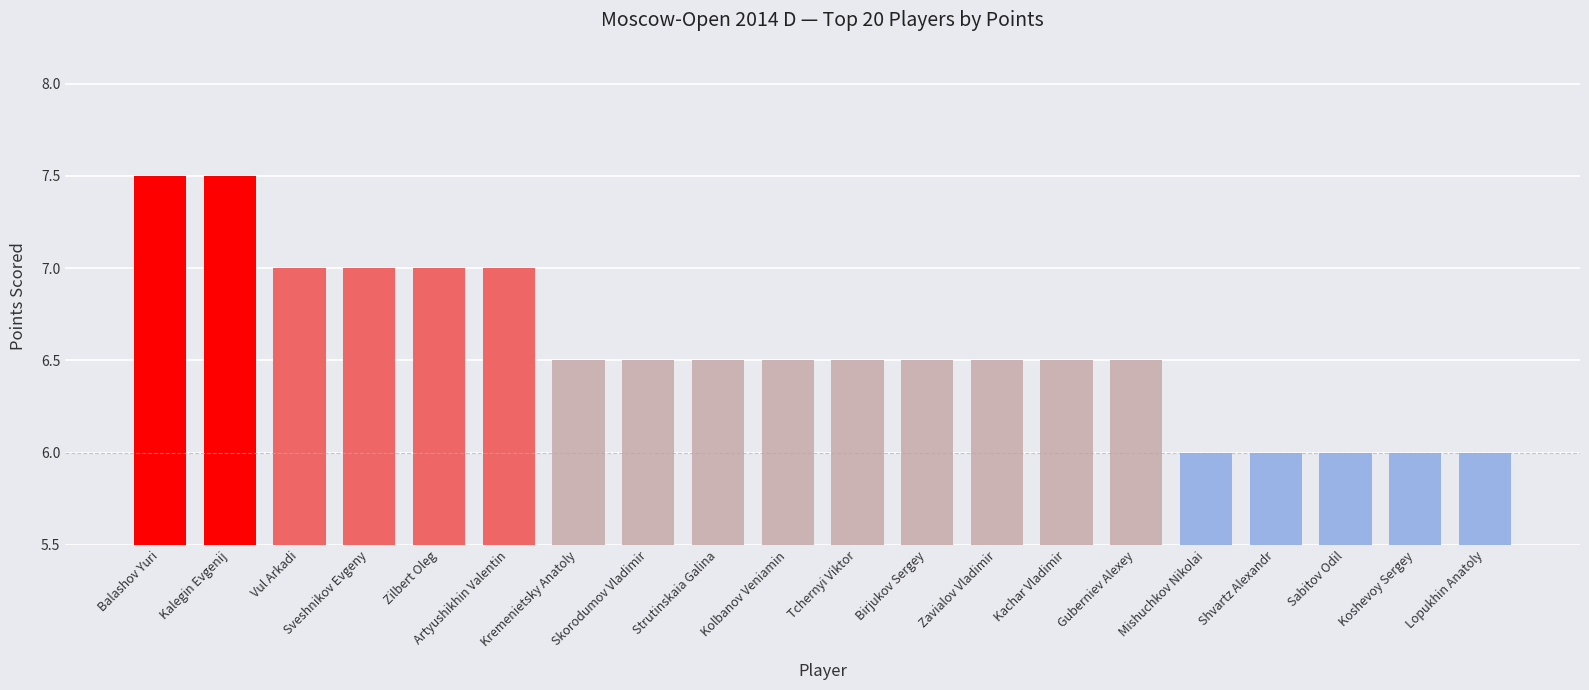

The chart shows a value of 4.7 at Kalegin Evgenij. True or false?

False